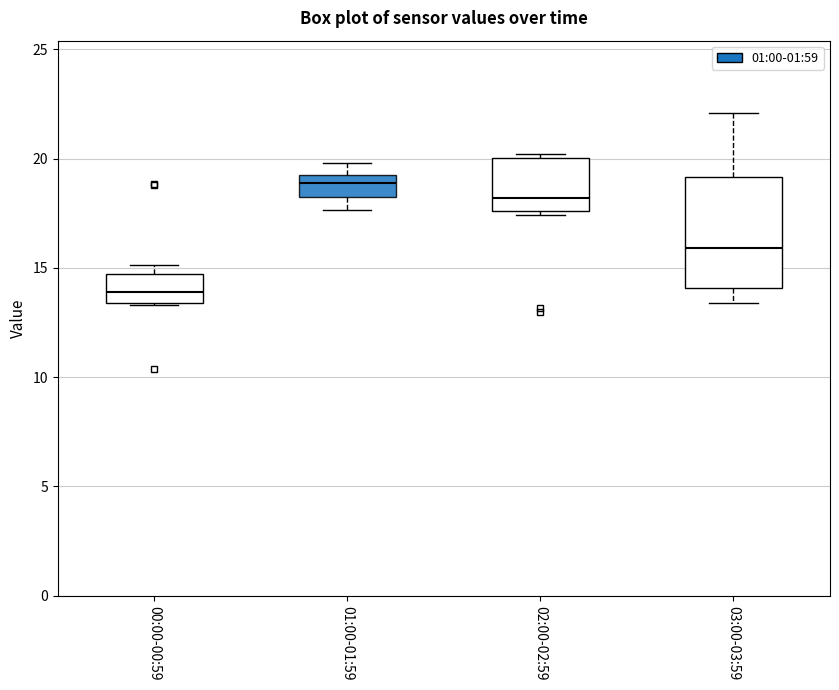

Where does the upper whisker of the box for 01:00-01:59 end on the y-axis? The values are not printed on the chart, so give them approximately, as read against the axis.

20.0